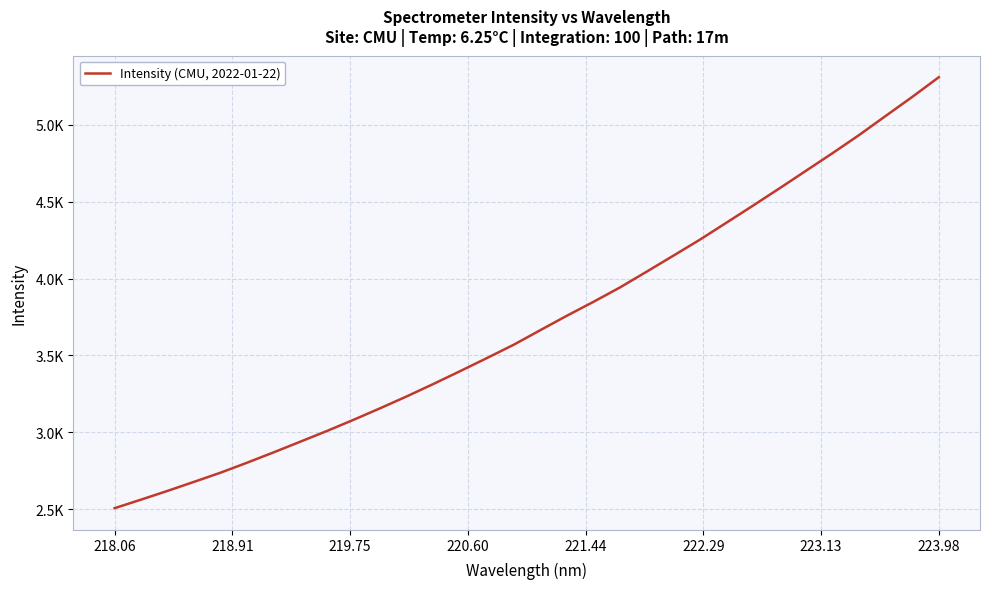

Is this an area chart (filled region under the line)?

No